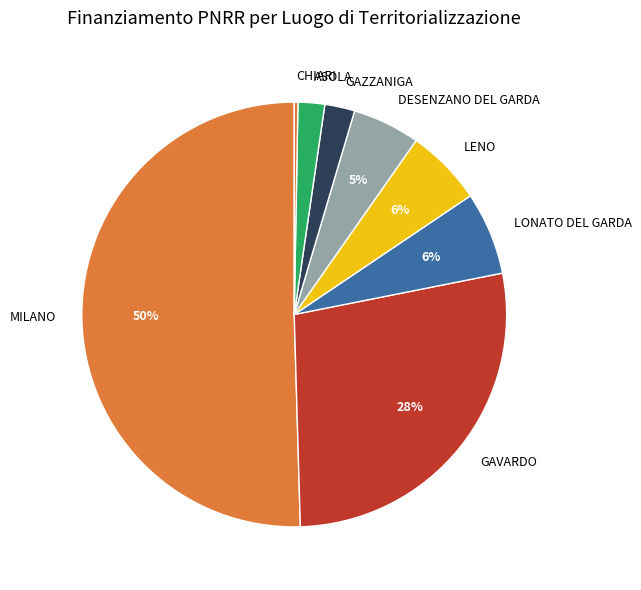

What percentage is the ASOLA slice, to the nearest percent?

2%